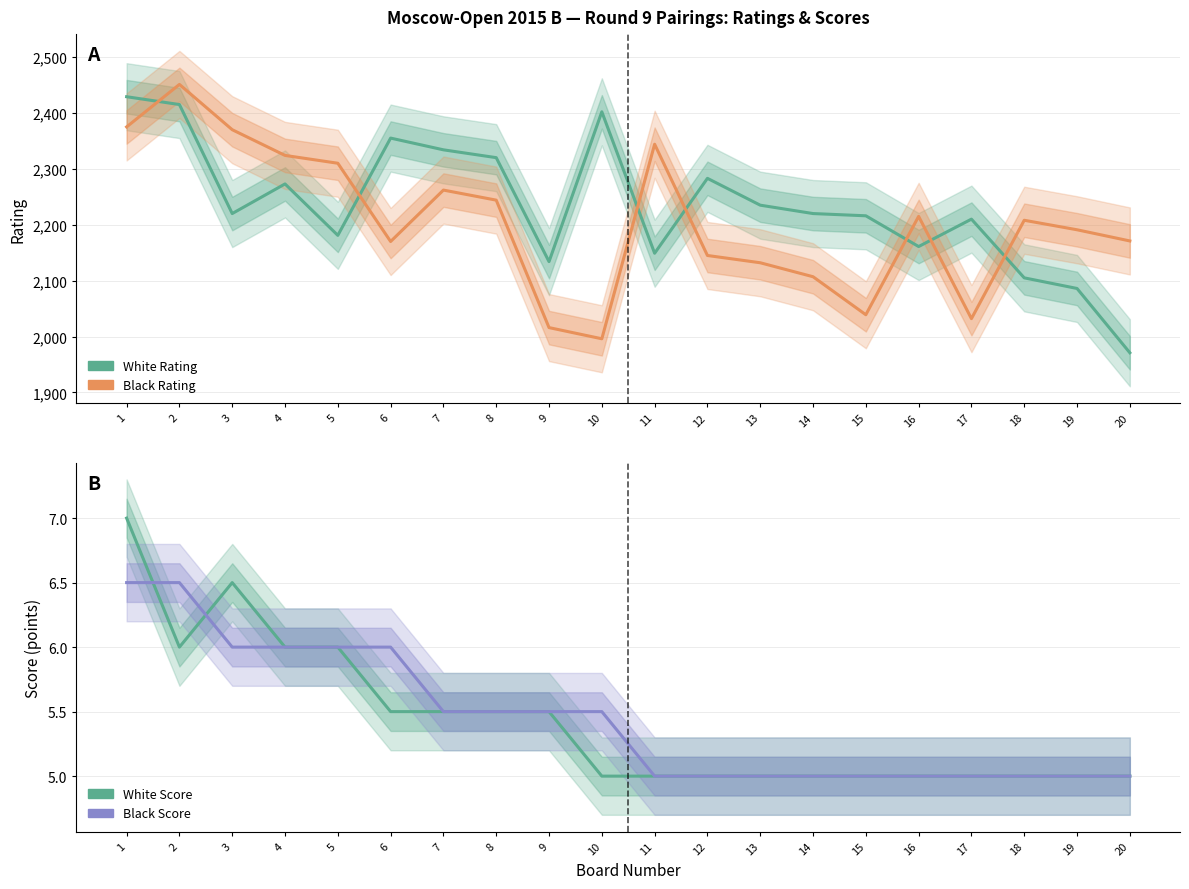

List the labels in order of Black Score value, smallest first.

11, 12, 13, 14, 15, 16, 17, 18, 19, 20, 7, 8, 9, 10, 3, 4, 5, 6, 1, 2